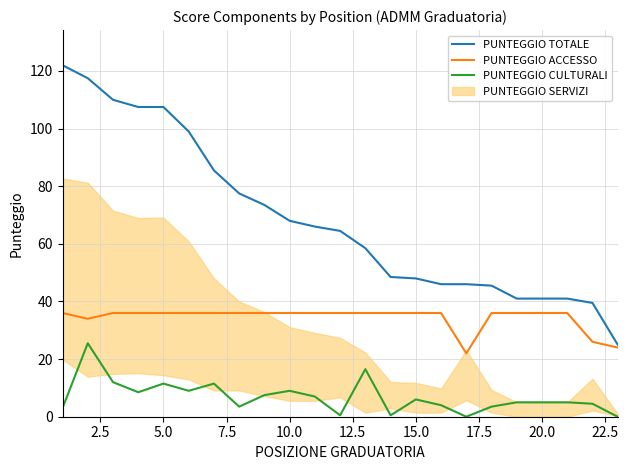

True or false: PUNTEGGIO ACCESSO has a value of 15.5 at 10.0.

False